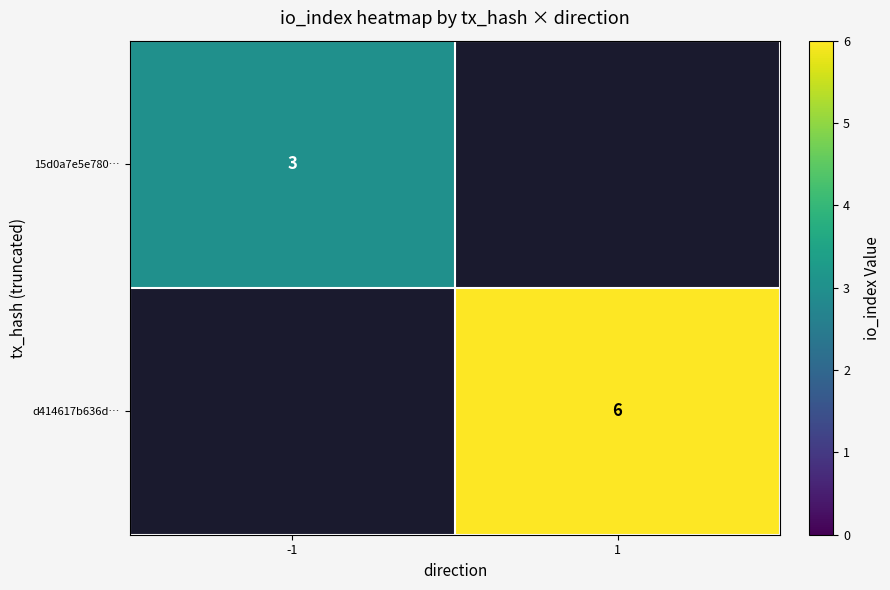

The 15d0a7e5e780… series shows 3 at -1. True or false?

True